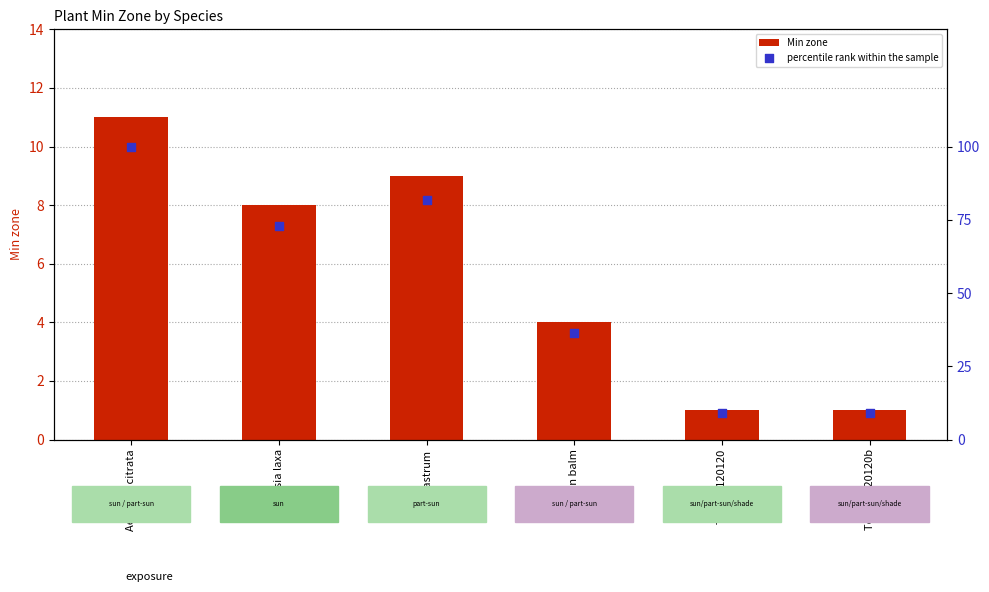

Is the value of percentile rank within the sample at Test 20120120b greater than the value of Min zone at Test 20120120?

Yes